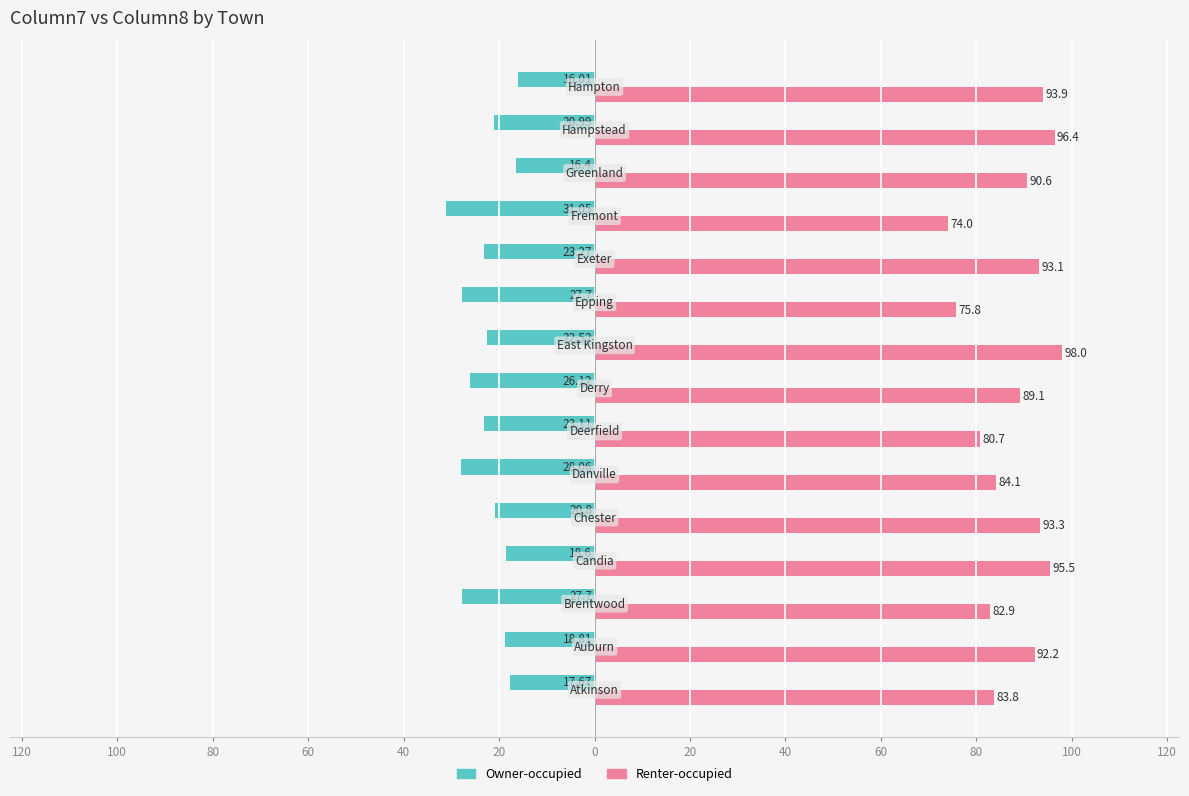

What are all the series names shown in the legend?

Owner-occupied, Renter-occupied